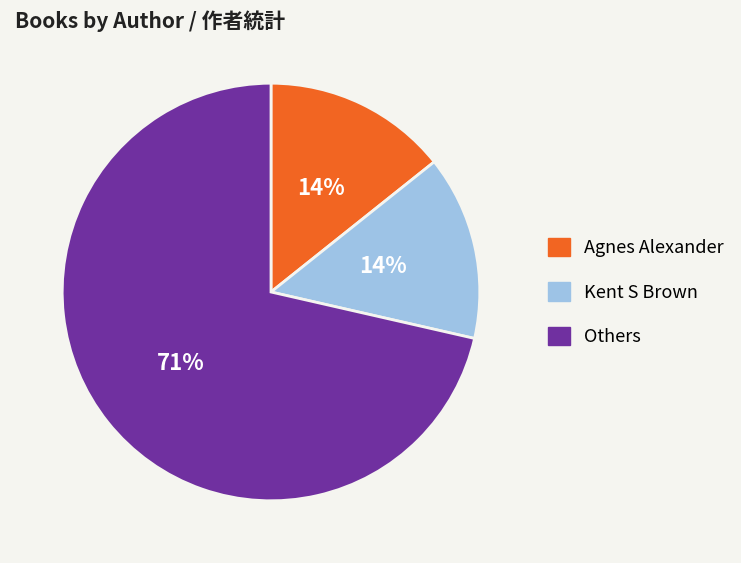

True or false: Others accounts for 63% of the total.

False